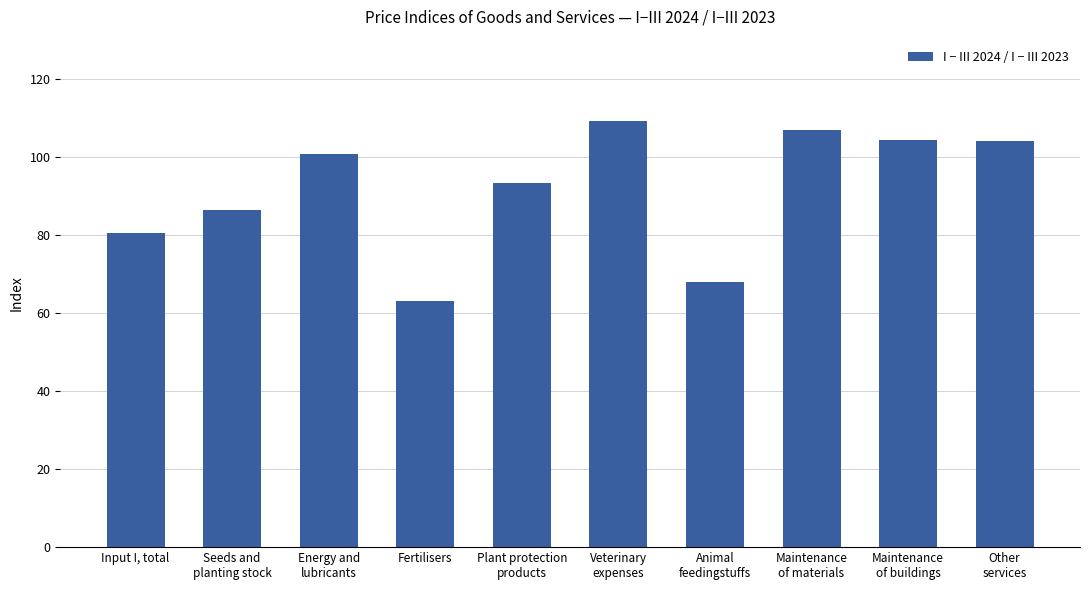

Rank the categories by value from highest to lowest.

Veterinary
expenses, Maintenance
of materials, Maintenance
of buildings, Other
services, Energy and
lubricants, Plant protection
products, Seeds and
planting stock, Input I, total, Animal
feedingstuffs, Fertilisers